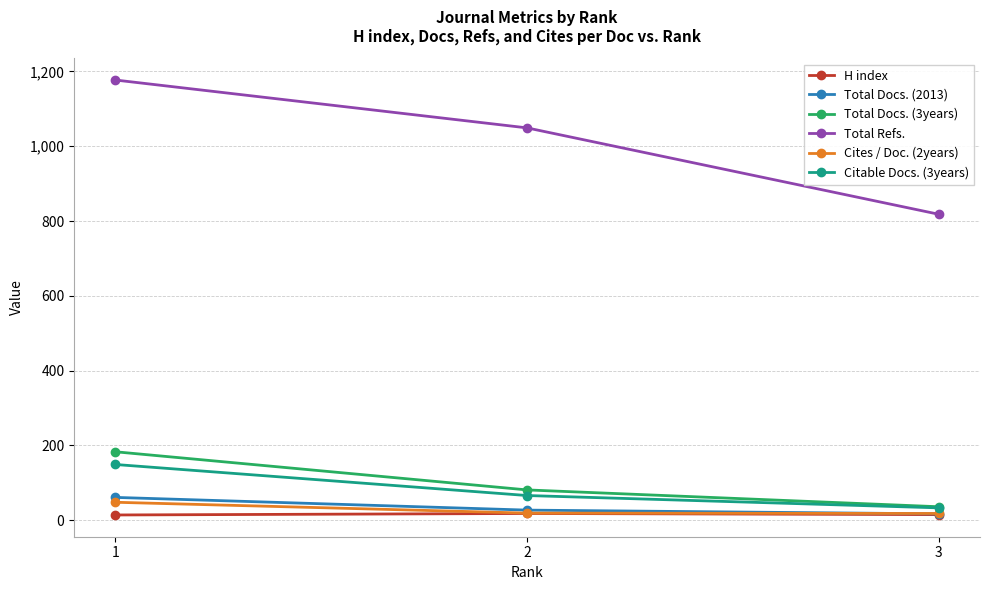

What is the sum of the Citable Docs. (3years) values at 2 and 1?

215